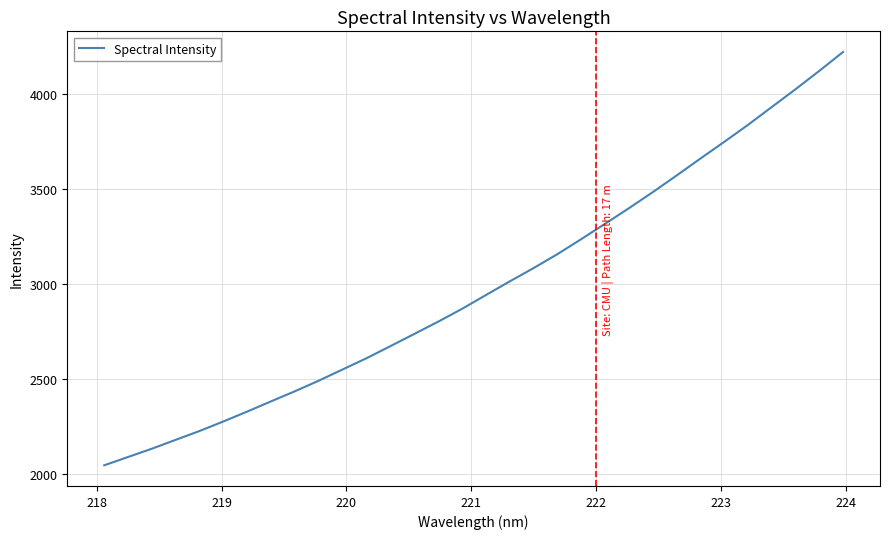

What is the minimum value shown in the chart?

2047.3